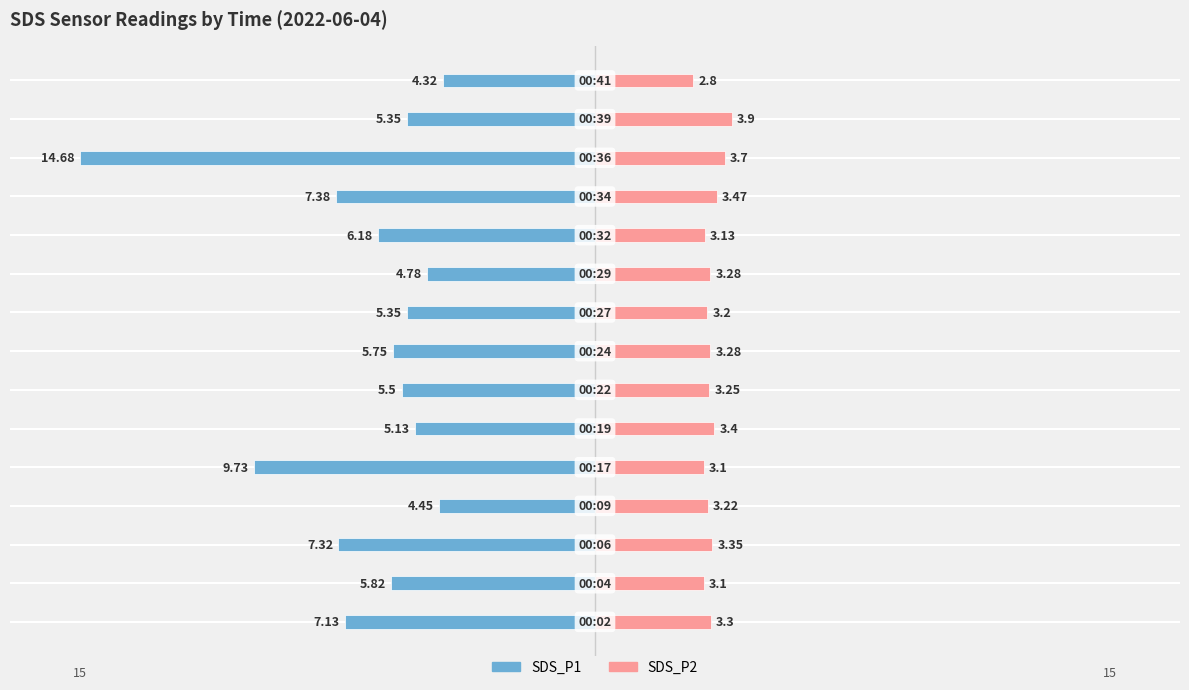

What is the average value of the SDS_P2 series?

3.3